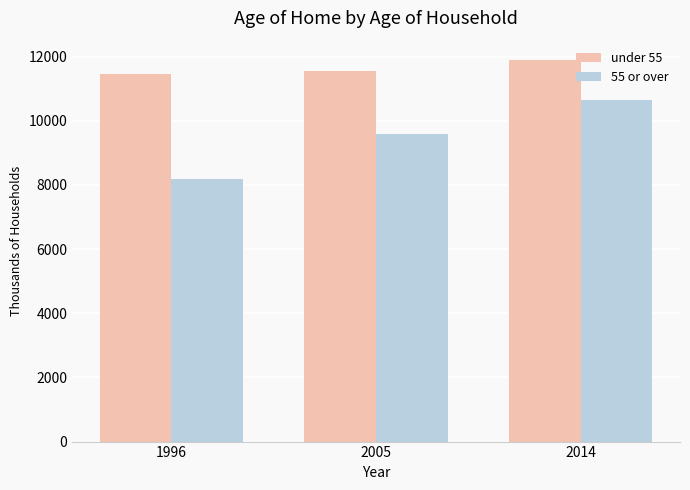

Rank the categories by under 55 value from highest to lowest.

2014, 2005, 1996